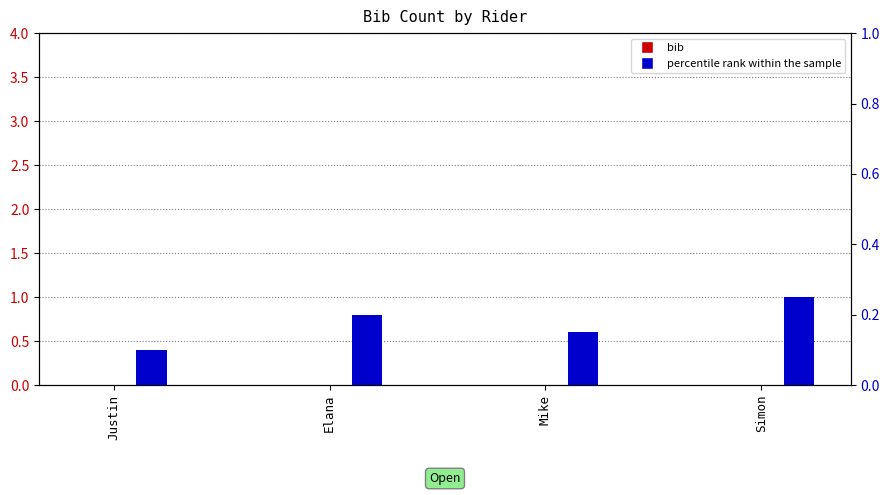

What is the label of the 3rd bar from the left?

Mike